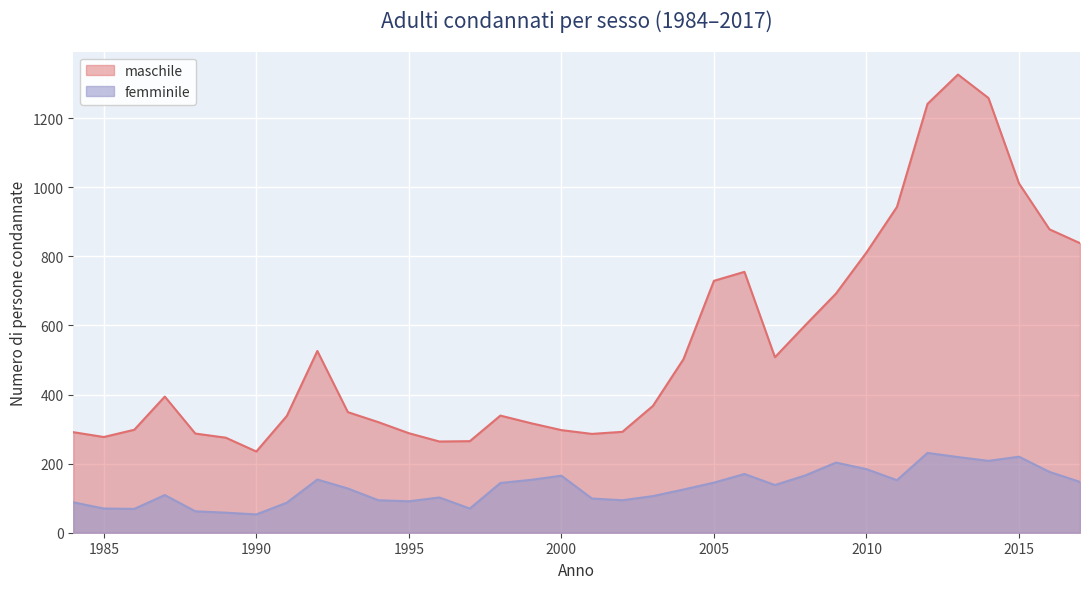

What is the value of the femminile point at the 10th from the left?

128